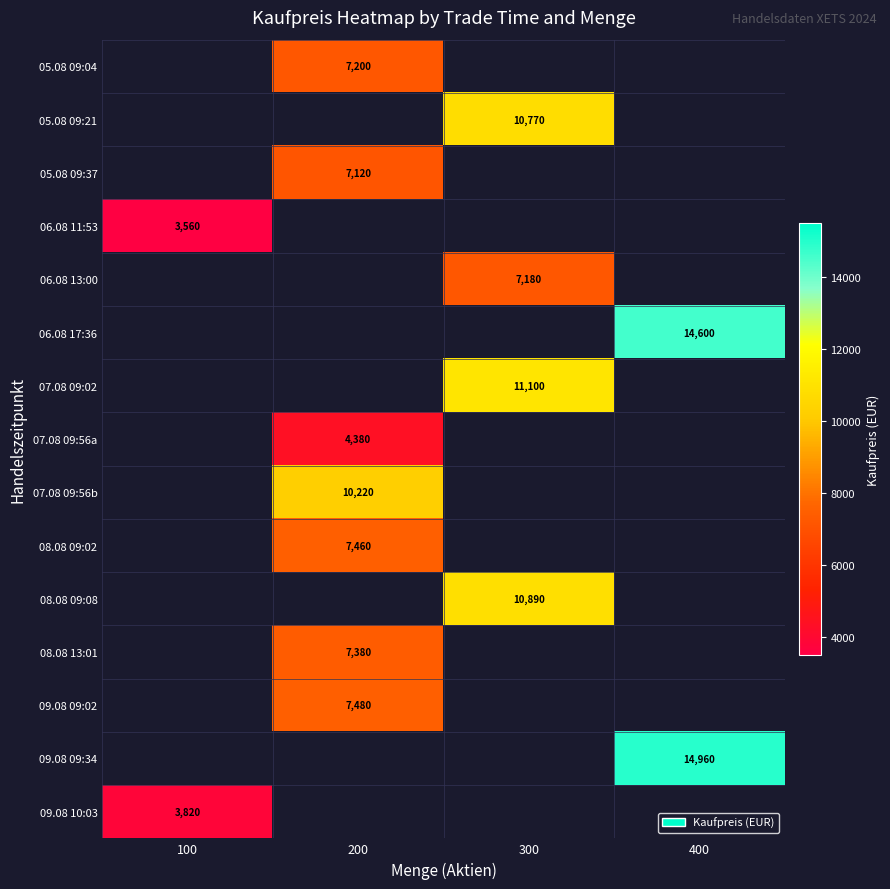

What is the greatest value displayed?

14960